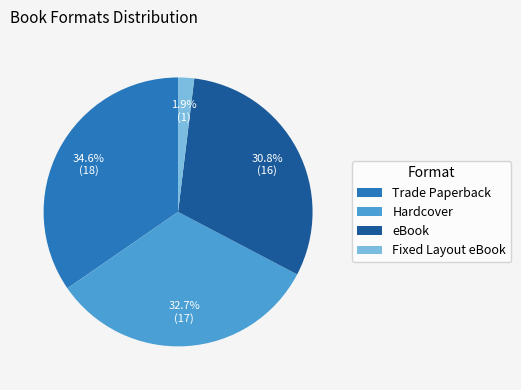

Count the number of slices in the pie.

4